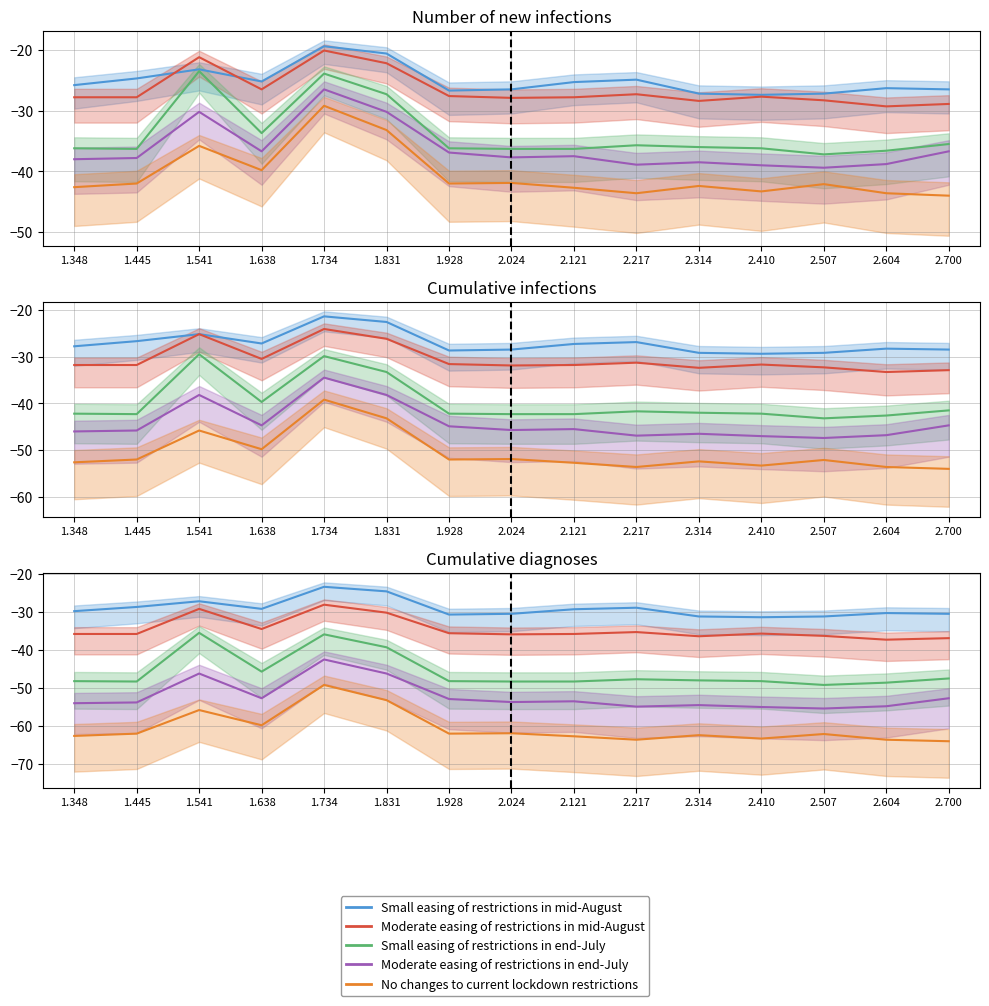

Reading left to right, what are all the values shown in this chart?

Range 1.348: 1.348=-29.8	1.445=-28.7	1.541=-27.2	1.638=-29.2	1.734=-23.4	1.831=-24.6	1.928=-30.7	2.024=-30.5	2.121=-29.3	2.217=-28.9	2.314=-31.2	2.410=-31.4	2.507=-31.2	2.604=-30.3	2.700=-30.5
Range 1.445: 1.348=-35.8	1.445=-35.8	1.541=-29.2	1.638=-34.5	1.734=-28.1	1.831=-30.2	1.928=-35.6	2.024=-35.9	2.121=-35.8	2.217=-35.3	2.314=-36.4	2.410=-35.7	2.507=-36.3	2.604=-37.3	2.700=-36.9
Range 1.541: 1.348=-48.2	1.445=-48.3	1.541=-35.5	1.638=-45.7	1.734=-35.9	1.831=-39.3	1.928=-48.2	2.024=-48.3	2.121=-48.3	2.217=-47.7	2.314=-48.0	2.410=-48.2	2.507=-49.2	2.604=-48.6	2.700=-47.5
Range 1.638: 1.348=-54.0	1.445=-53.8	1.541=-46.2	1.638=-52.7	1.734=-42.5	1.831=-46.2	1.928=-52.9	2.024=-53.7	2.121=-53.5	2.217=-54.9	2.314=-54.5	2.410=-55.0	2.507=-55.4	2.604=-54.8	2.700=-52.7
Range 1.734: 1.348=-62.6	1.445=-62.0	1.541=-55.8	1.638=-59.8	1.734=-49.2	1.831=-53.2	1.928=-62.0	2.024=-61.9	2.121=-62.7	2.217=-63.6	2.314=-62.4	2.410=-63.3	2.507=-62.1	2.604=-63.6	2.700=-64.0